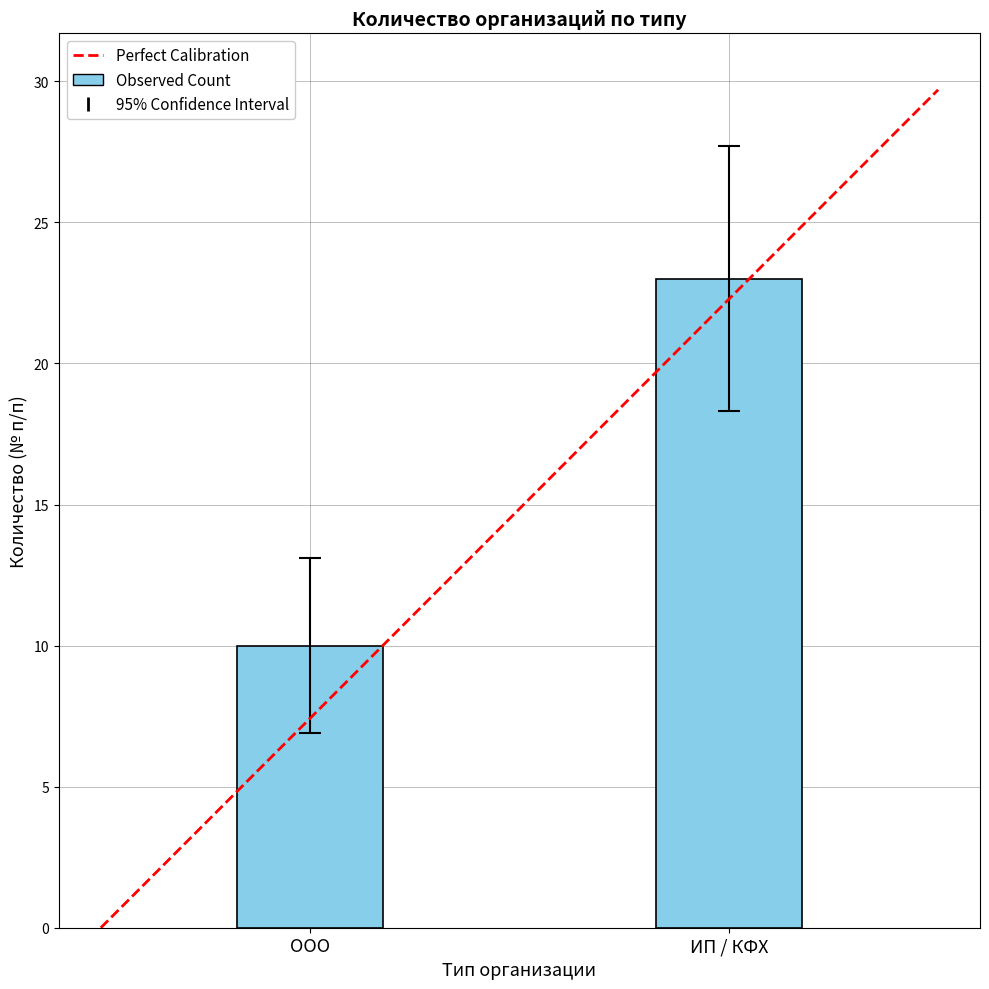

Rank the categories by value from lowest to highest.

ООО, ИП / КФХ